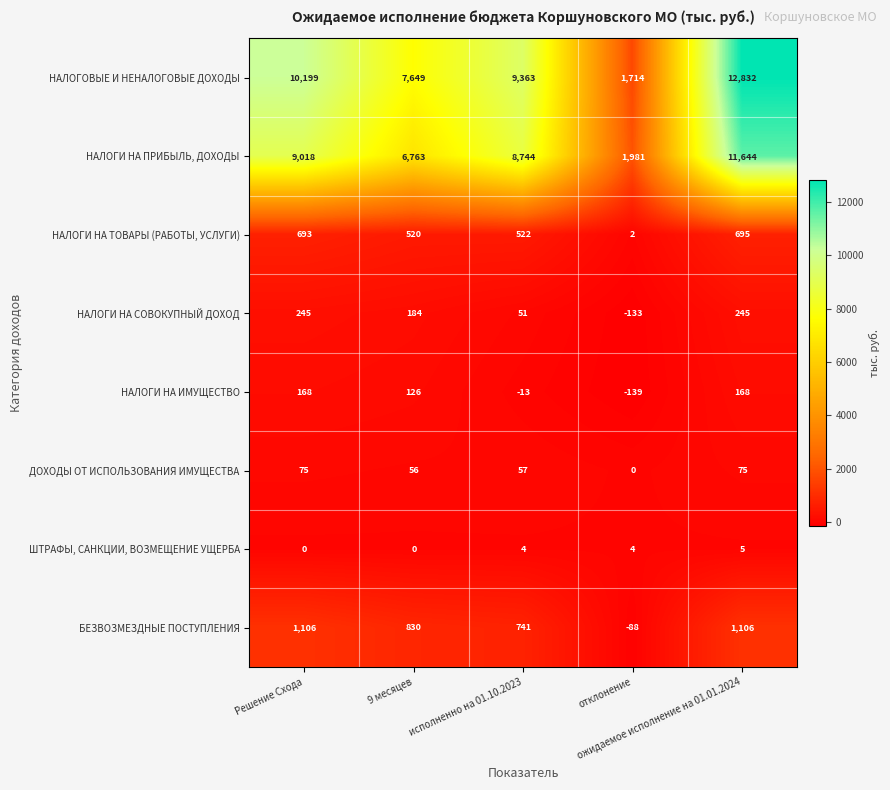

What is the spread (max minus min) of values at 9 месяцев?

7649